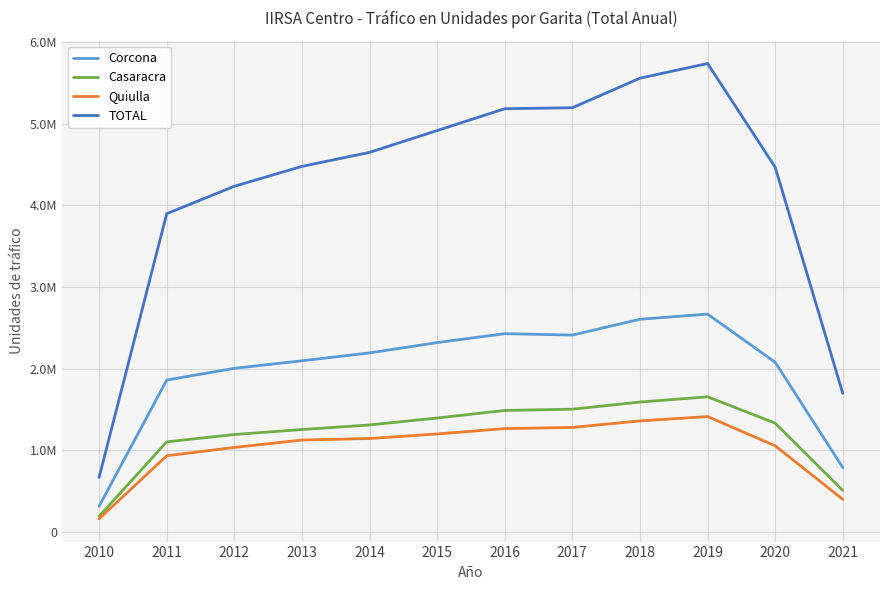

Which series has the widest spread of values?

TOTAL